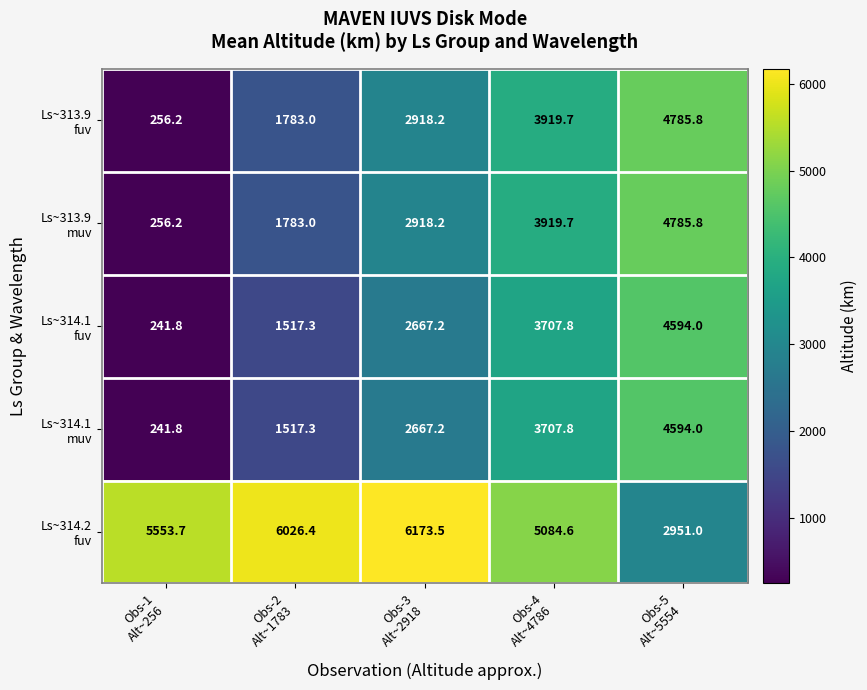

At how many categories does at least one series exceed 2993?

5